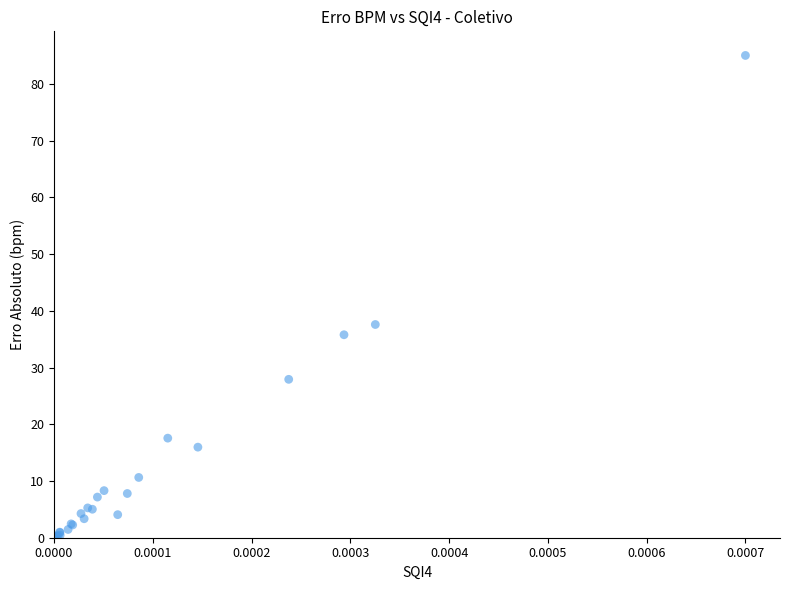

What Y value in the scatter plot is closest to 42?

37.6